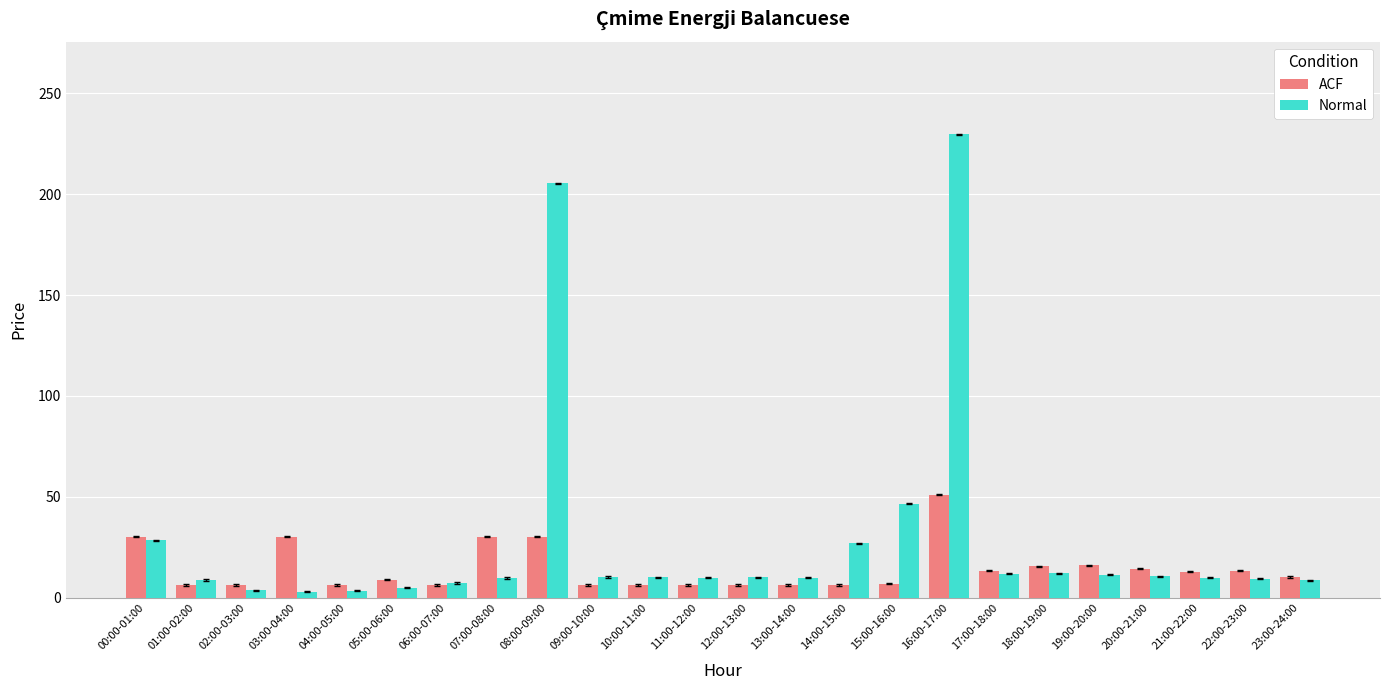

Which series has the largest range (max minus min)?

Normal